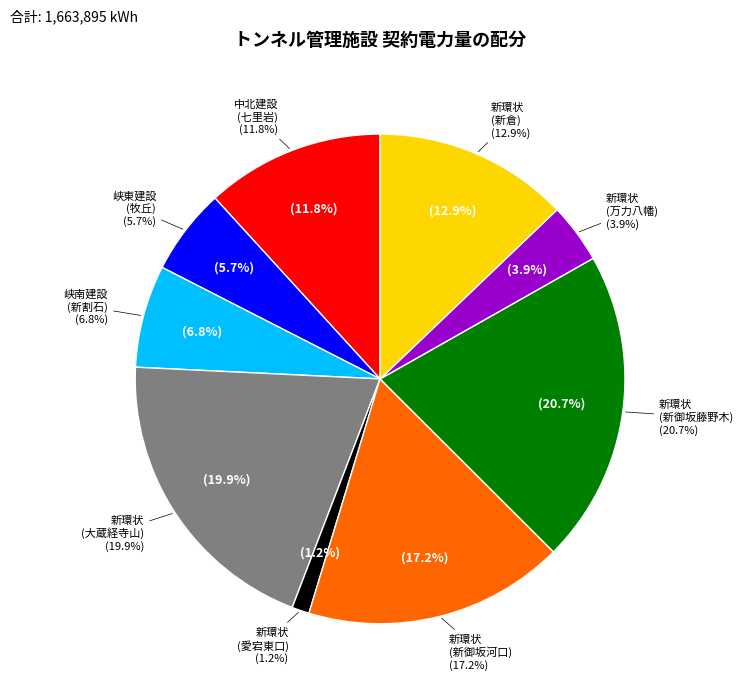

What is the change in value from 2 to 4?

+236636